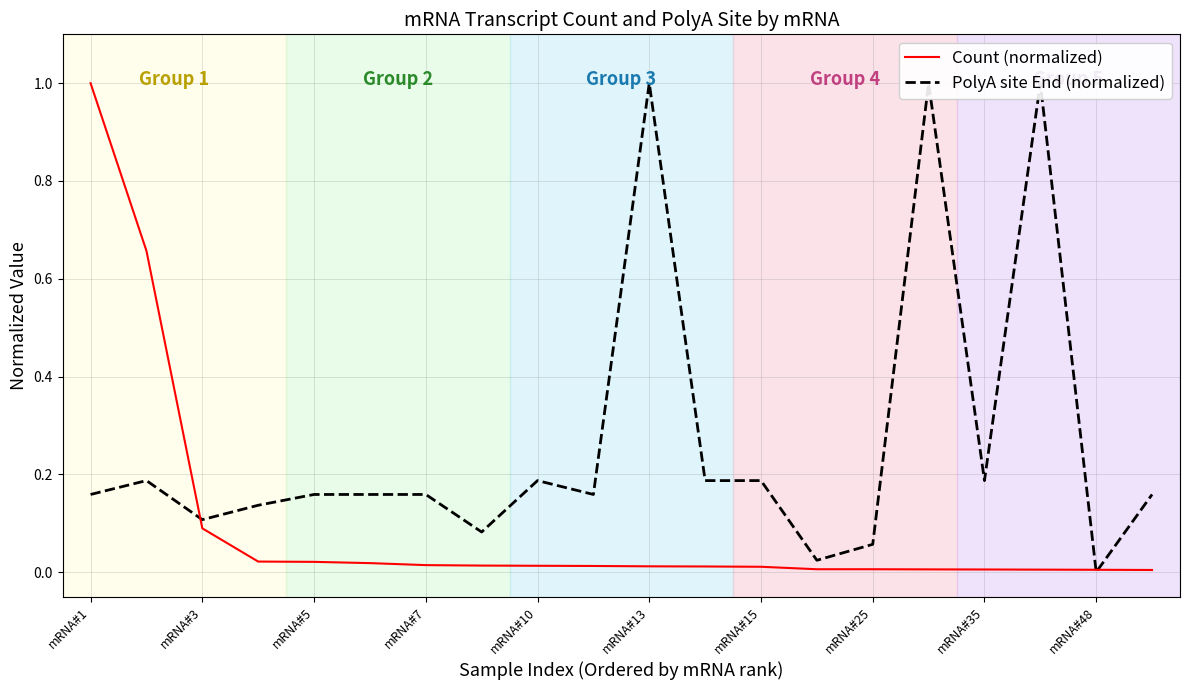

At how many categories does at least one series exceed 0?

20